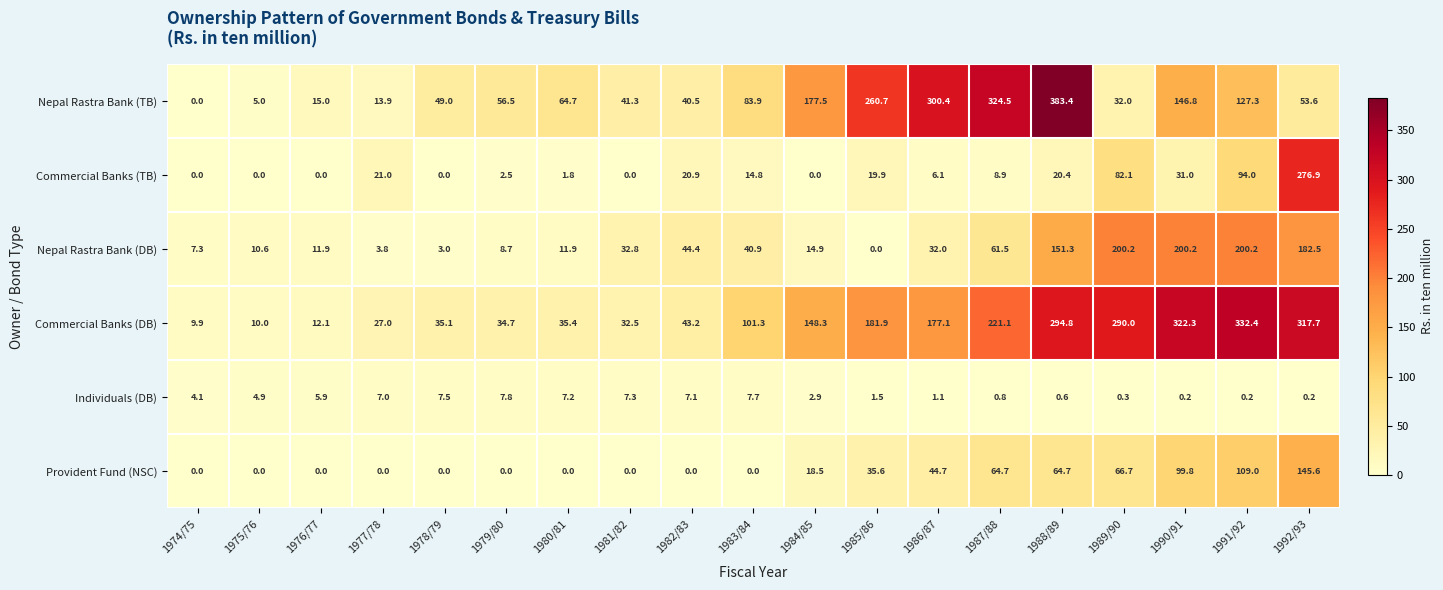

Which series has the widest spread of values?

Nepal Rastra Bank (TB)